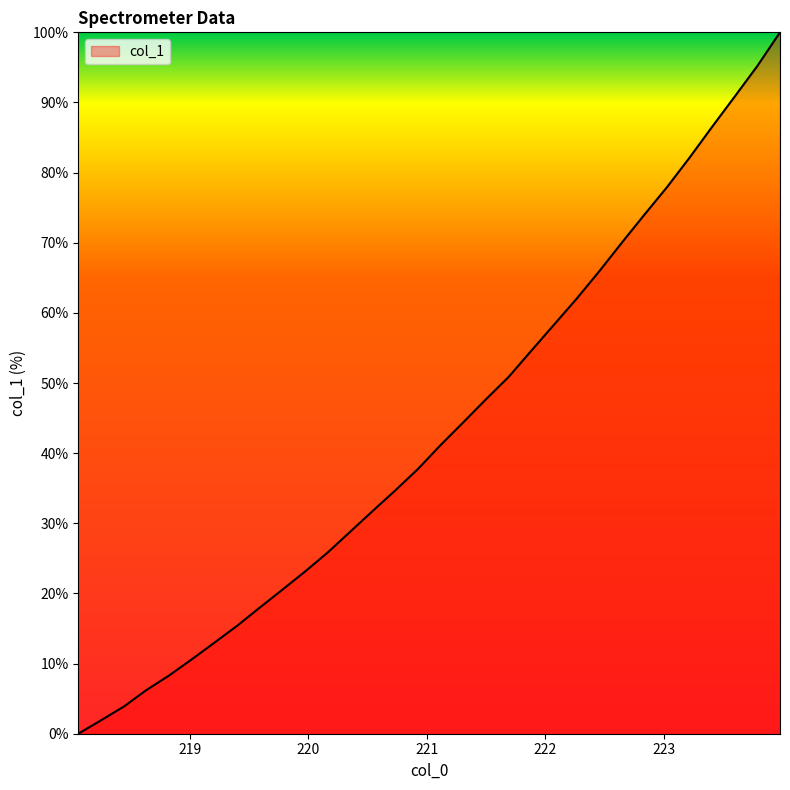

What is the greatest value displayed?

100.0